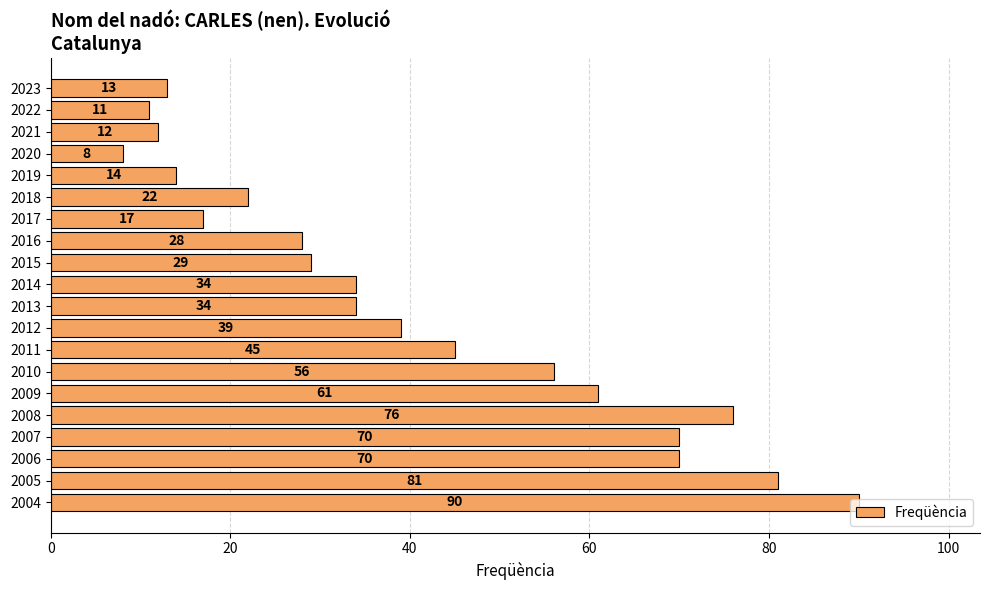

Are the bars horizontal?

Yes